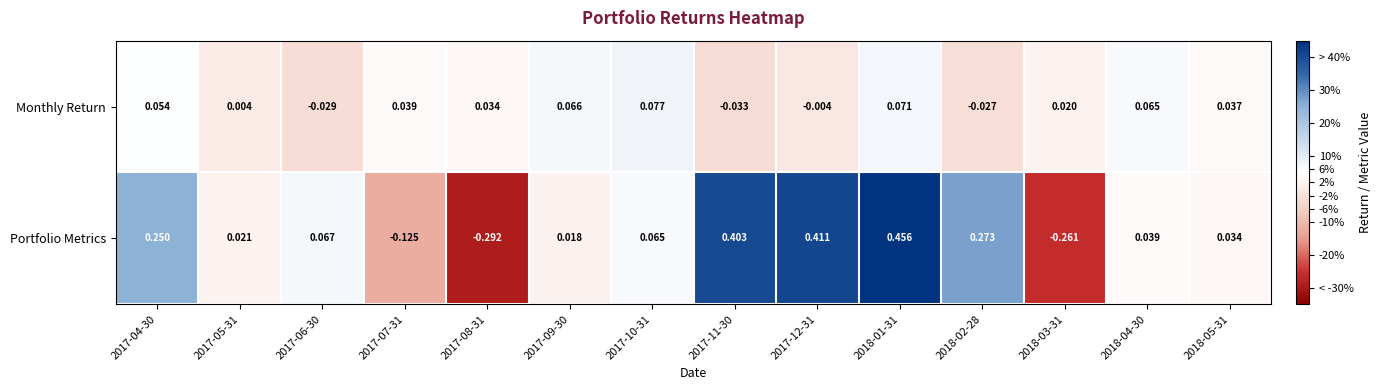

Which series changed the most between 2018-03-31 and 2018-04-30?

Portfolio Metrics